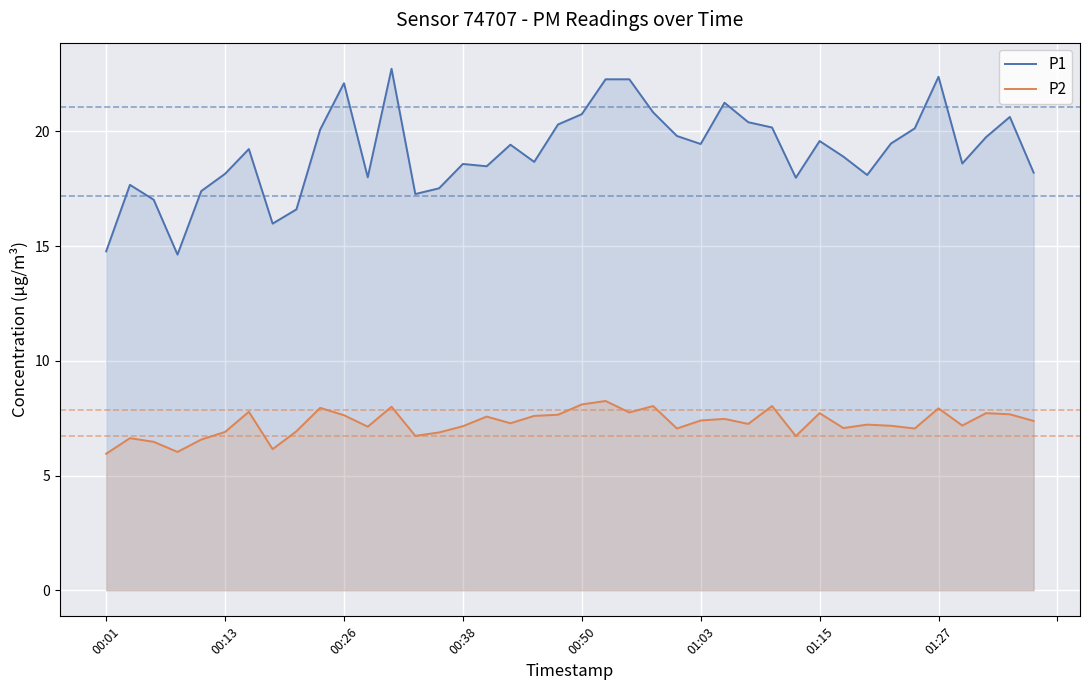

Reading left to right, list all the values displayed in this chart.

P1: 14.8	17.7	17.0	14.6	17.4	18.1	19.2	16.0	16.6	20.1	22.1	18.0	22.7	17.3	17.5	18.6	18.5	19.4	18.7	20.3	20.8	22.3	22.3	20.8	19.8	19.4	21.2	20.4	20.2	18.0	19.6	18.9	18.1	19.5	20.1	22.4	18.6	19.8	20.6	18.2
P2: 6.0	6.6	6.5	6.0	6.6	6.9	7.8	6.2	6.9	8.0	7.6	7.1	8.0	6.7	6.9	7.2	7.6	7.3	7.6	7.7	8.1	8.2	7.8	8.0	7.0	7.4	7.5	7.2	8.0	6.7	7.7	7.1	7.2	7.2	7.0	7.9	7.2	7.7	7.7	7.4